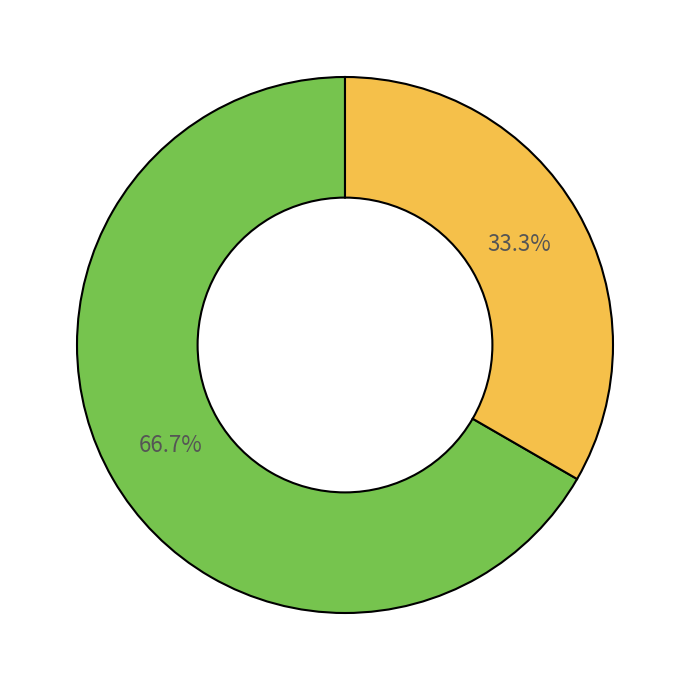

Is there a majority slice in this chart?

Yes